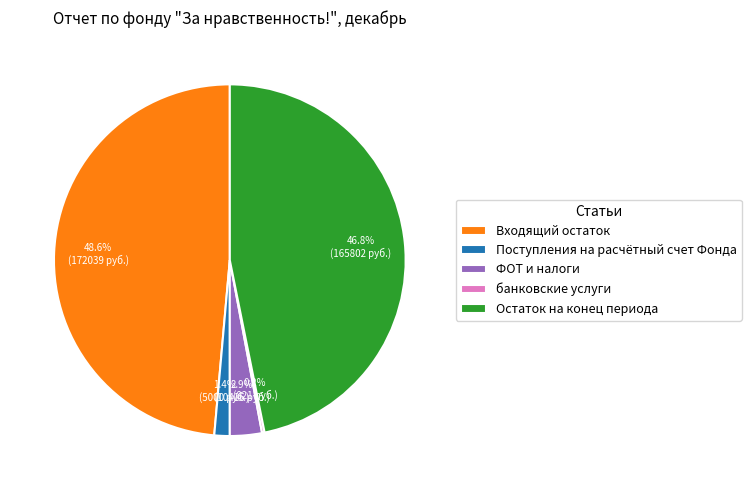

Does Поступления на расчётный счет Фонда represent more than half of the total?

No